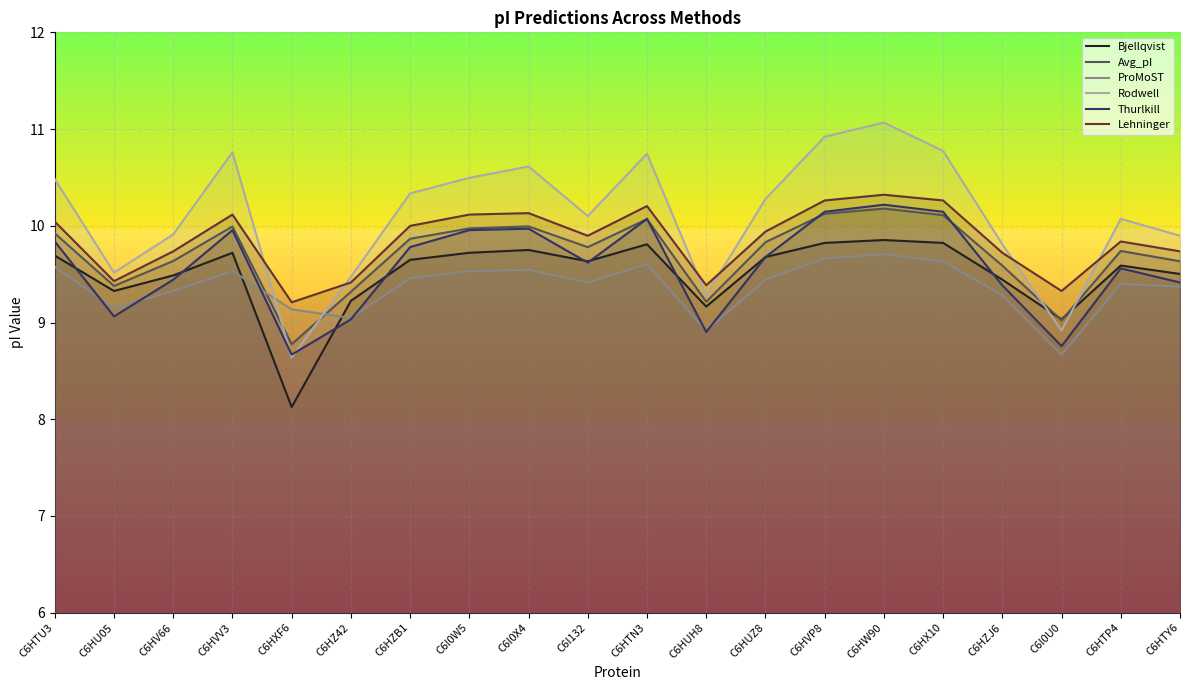

What is the value of the Thurlkill point at the 2nd from the left?

9.1